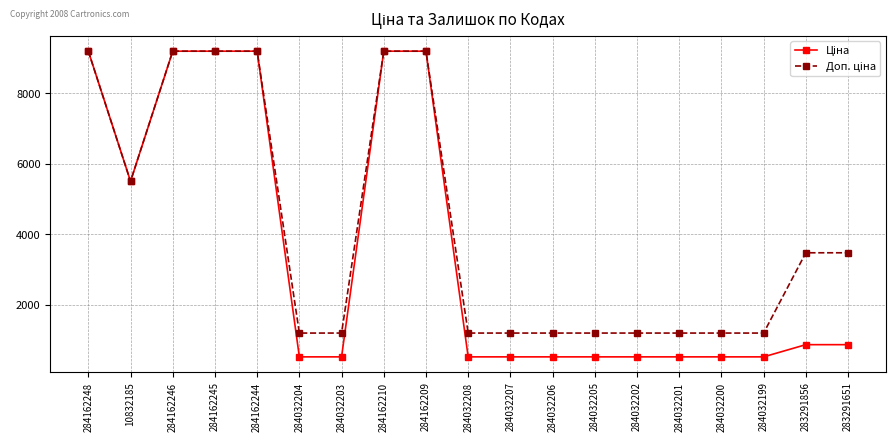

What is the maximum value shown in the chart?

9185.1